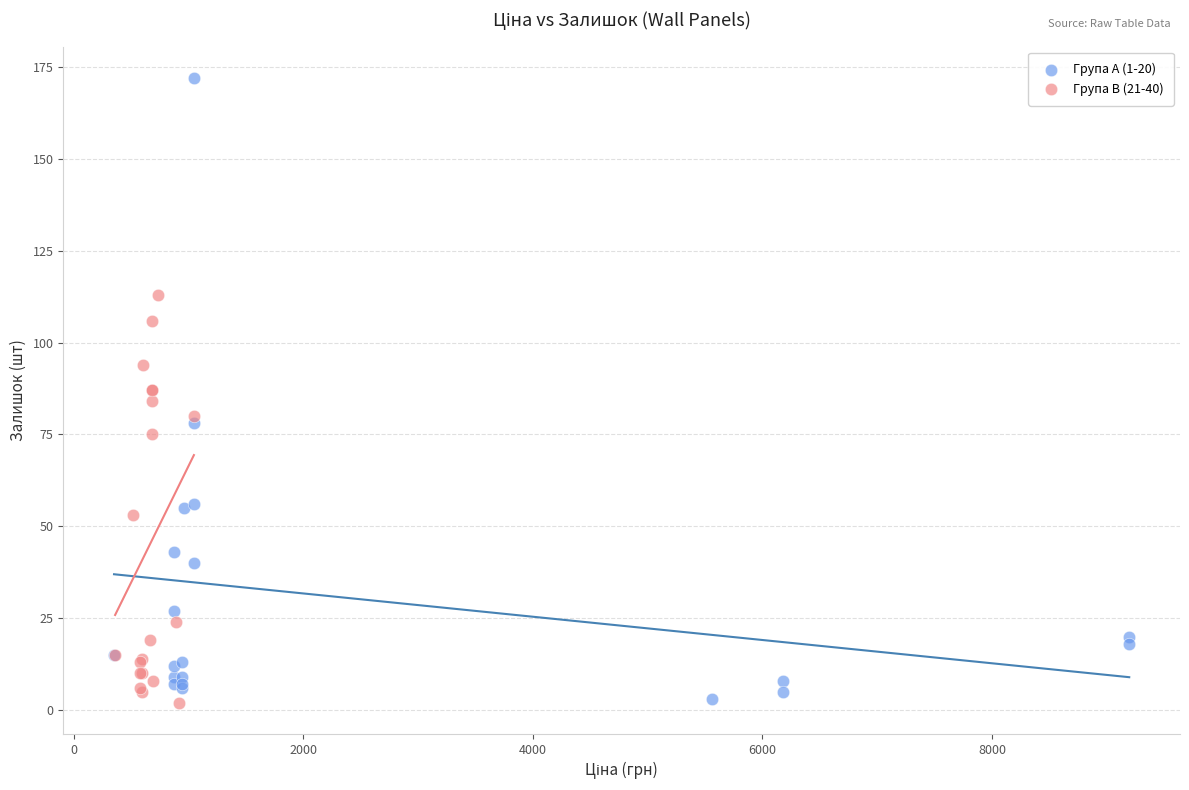

Which series reaches the maximum Y coordinate?

Група A (1-20)